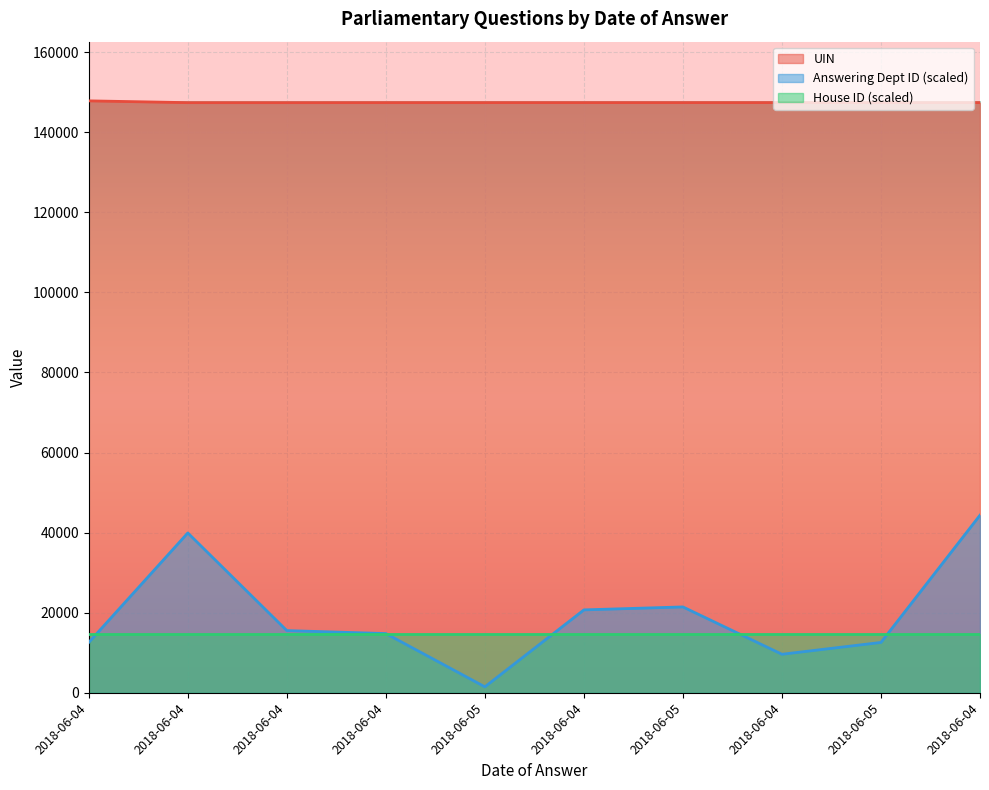

Rank the series by their maximum value, from highest to lowest.

UIN, Answering Dept ID (scaled), House ID (scaled)